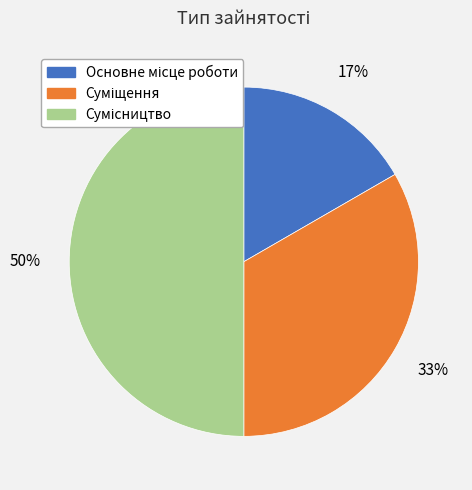

To the nearest percent, what is the average slice percentage?

33%